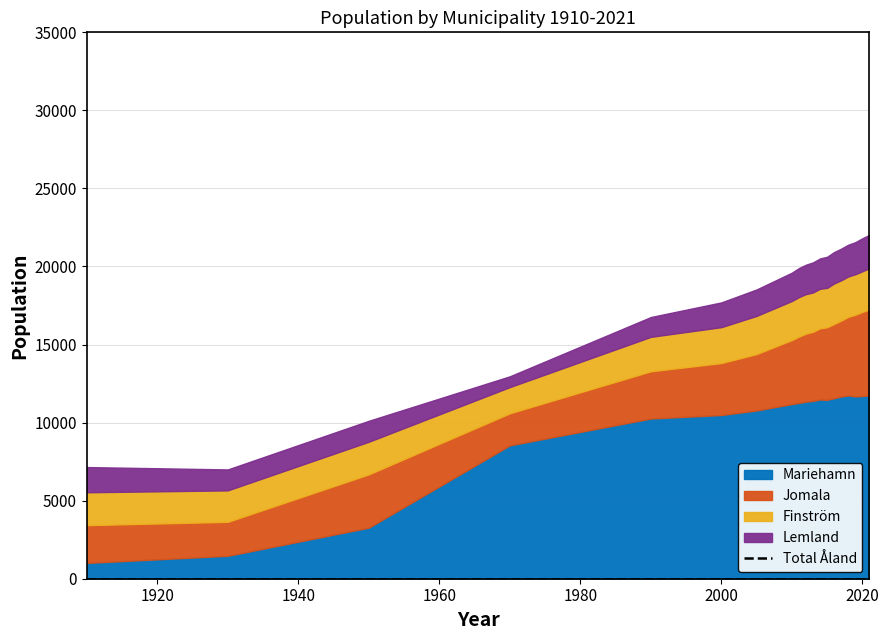

What is the sum of all Jomala values?

77138